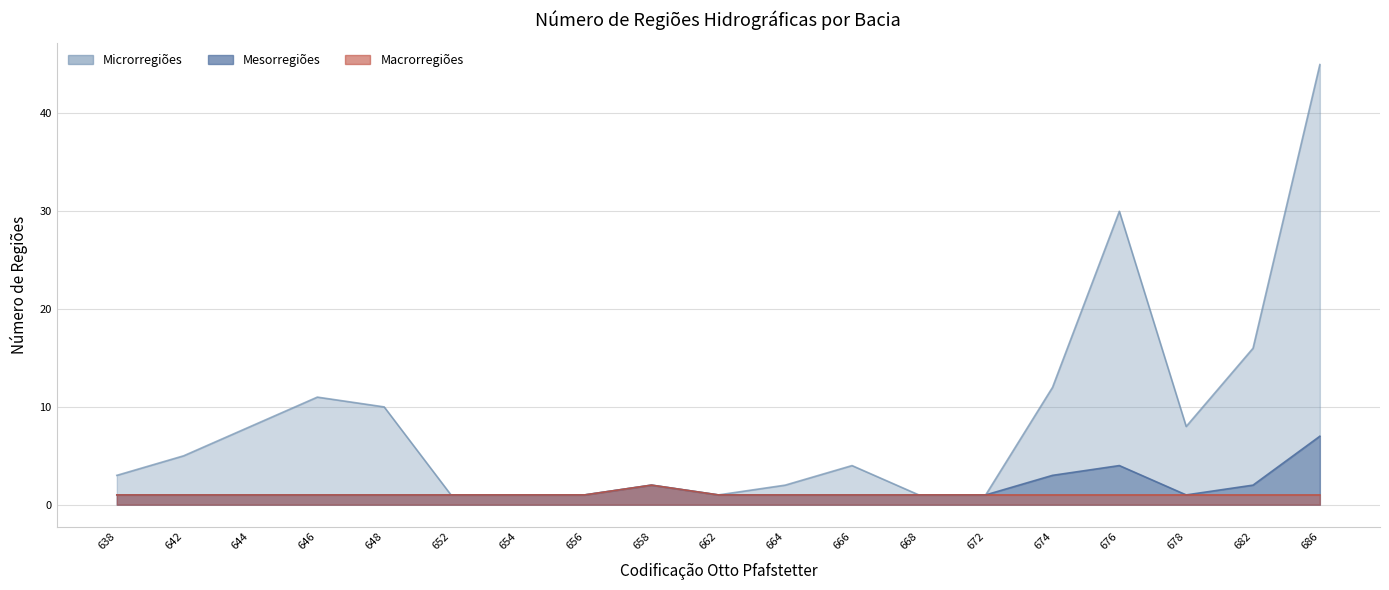

Reading left to right, transcribe all the data shown in this chart.

Número de Microrregiões Hidrográficas: 3	5	8	11	10	1	1	1	2	1	2	4	1	1	12	30	8	16	45
Número de Mesorregiões Hidrográficas: 1	1	1	1	1	1	1	1	2	1	1	1	1	1	3	4	1	2	7
Número de Macrorregiões Hidrográficas: 1	1	1	1	1	1	1	1	2	1	1	1	1	1	1	1	1	1	1